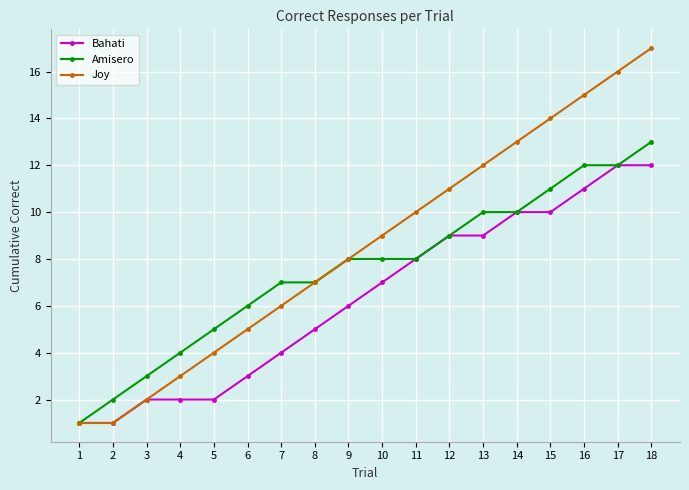

What is the lowest value of the Joy series?

1